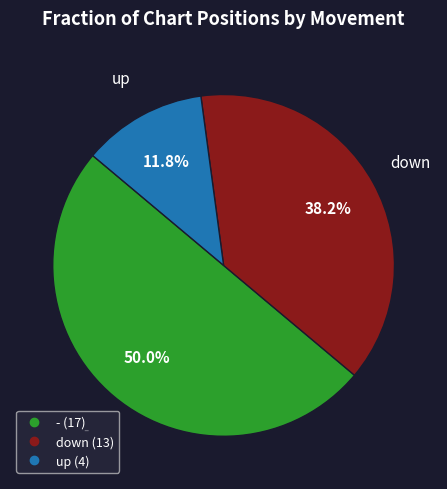

Which slice is the smallest?

up